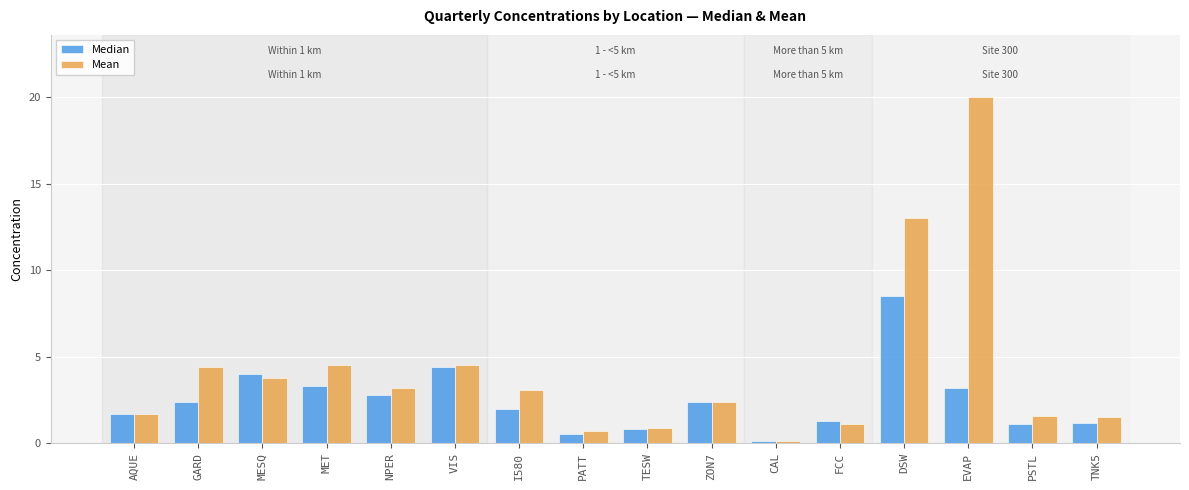

What is the difference between the highest and lowest values at PSTL?

0.5